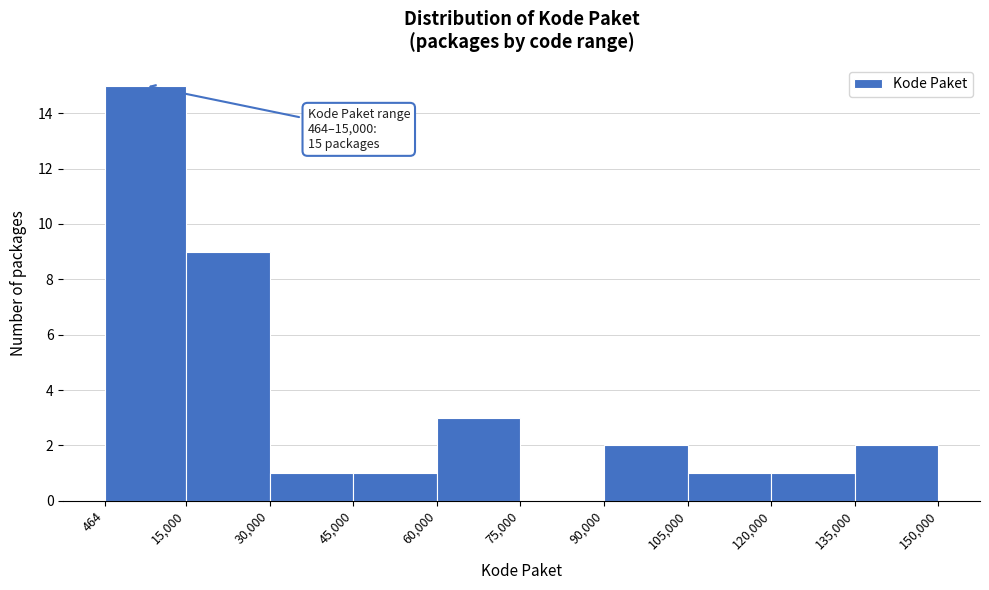

Over which range of the x-axis is the bar tallest?

464 to 15,000